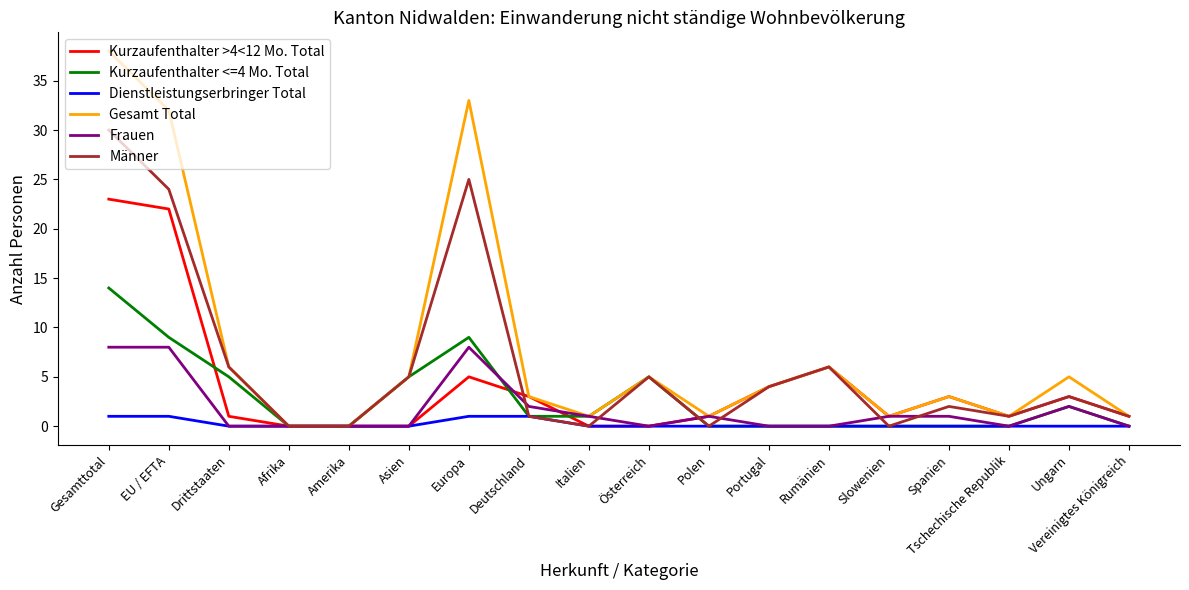

Where does the Gesamt Total series first go above 4?

Gesamttotal